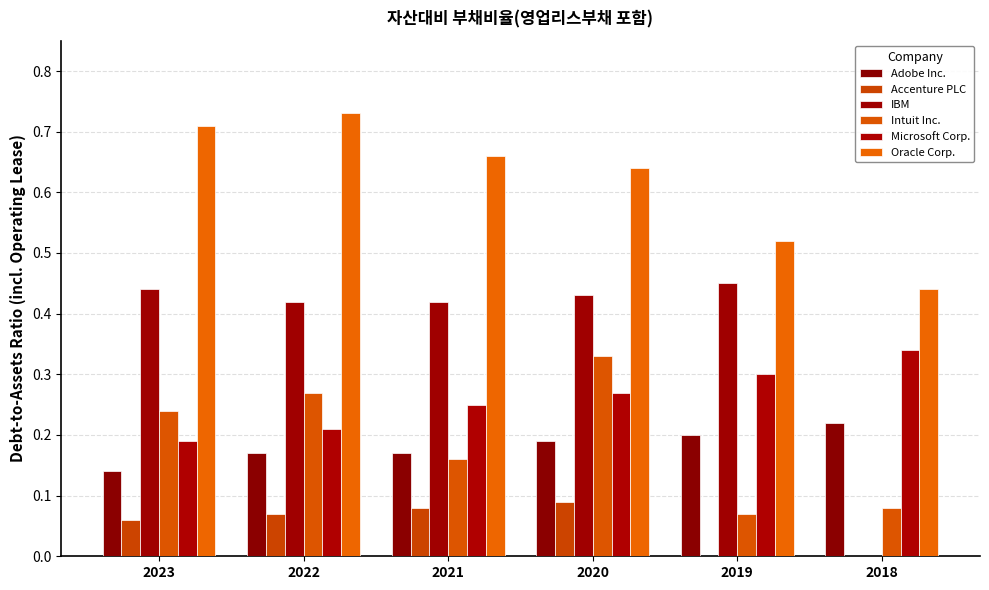

What is the difference between the highest and lowest values at 2019?

0.5